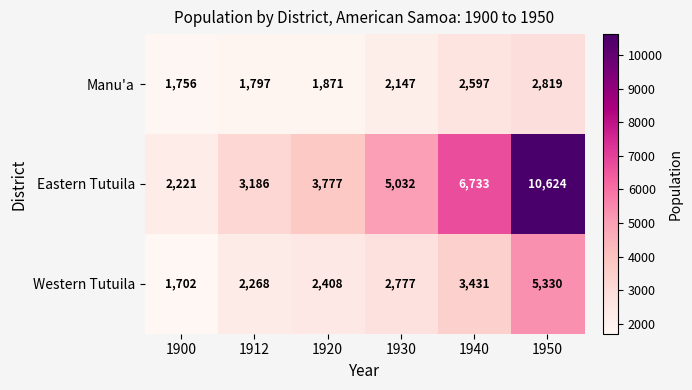

True or false: Manu'a has a value of 1756 at 1900.

True